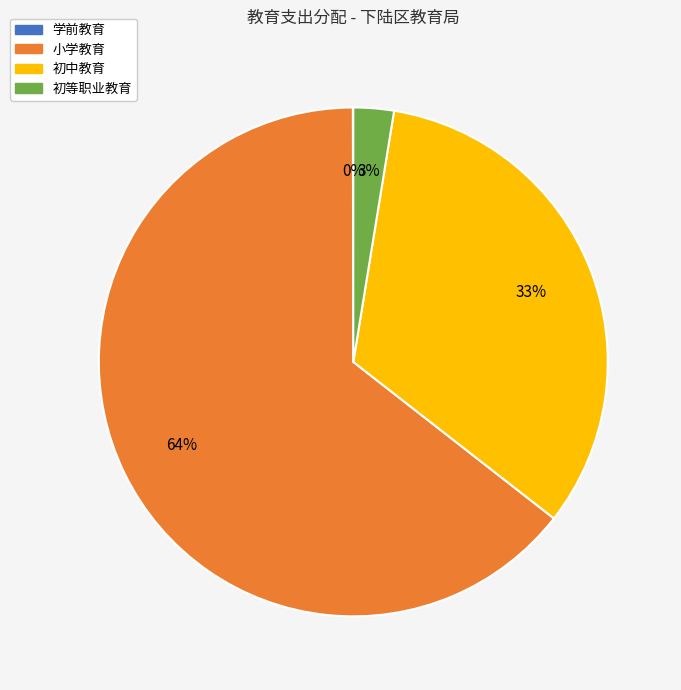

To the nearest percent, what is the average slice percentage?

25%